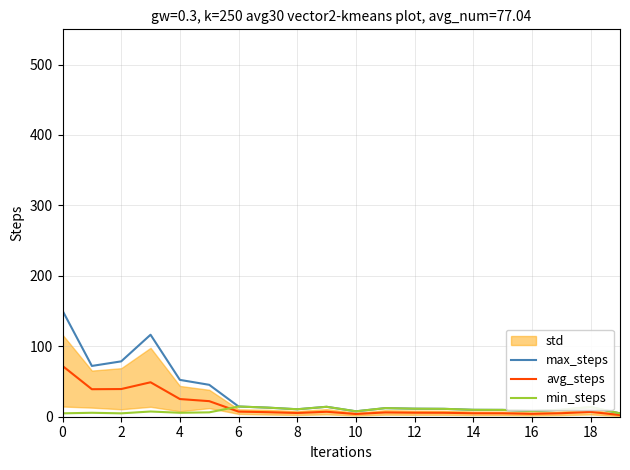

Between 0 and 16, which series saw the biggest shift?

max_steps